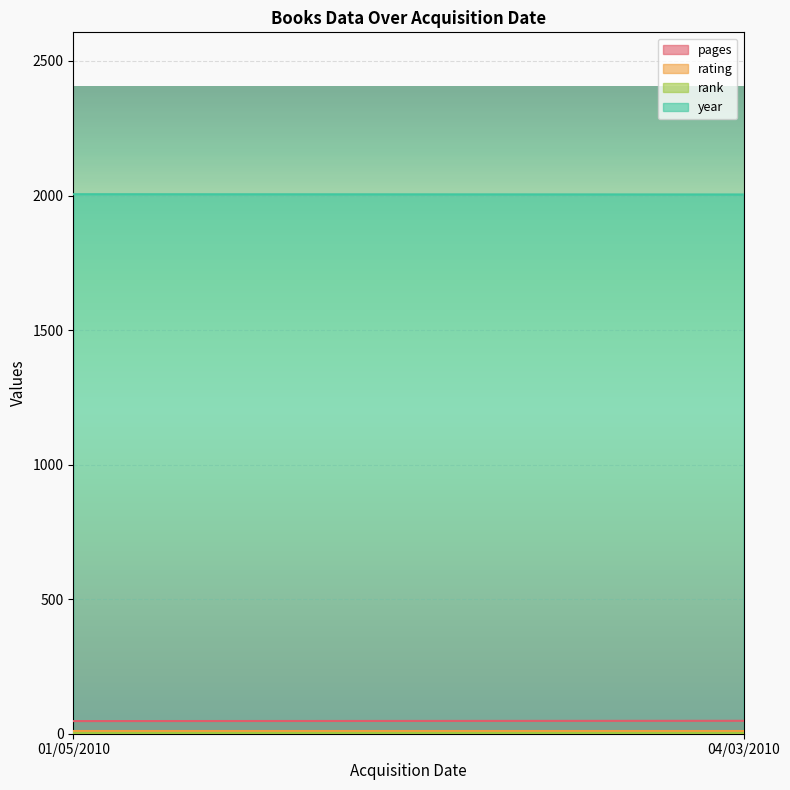

At 04/03/2010, list the series in order from largest to smallest.

year, pages, rating, rank